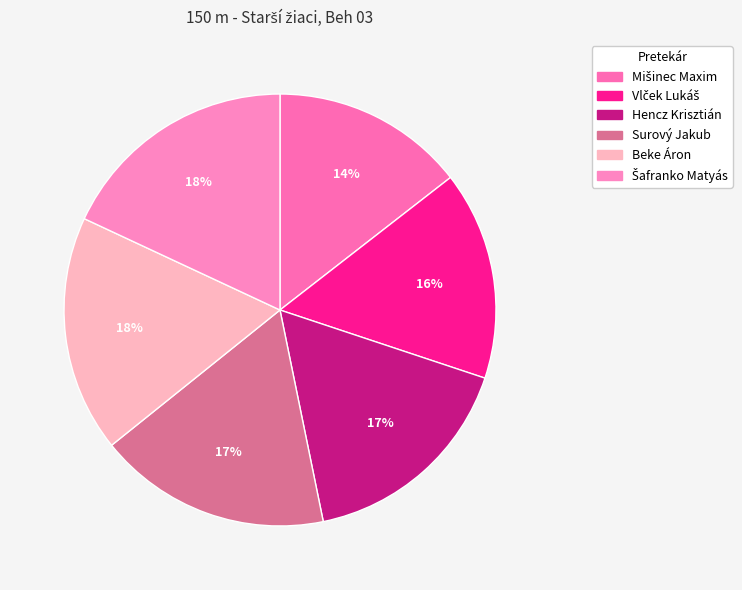

Count the number of slices in the pie.

6